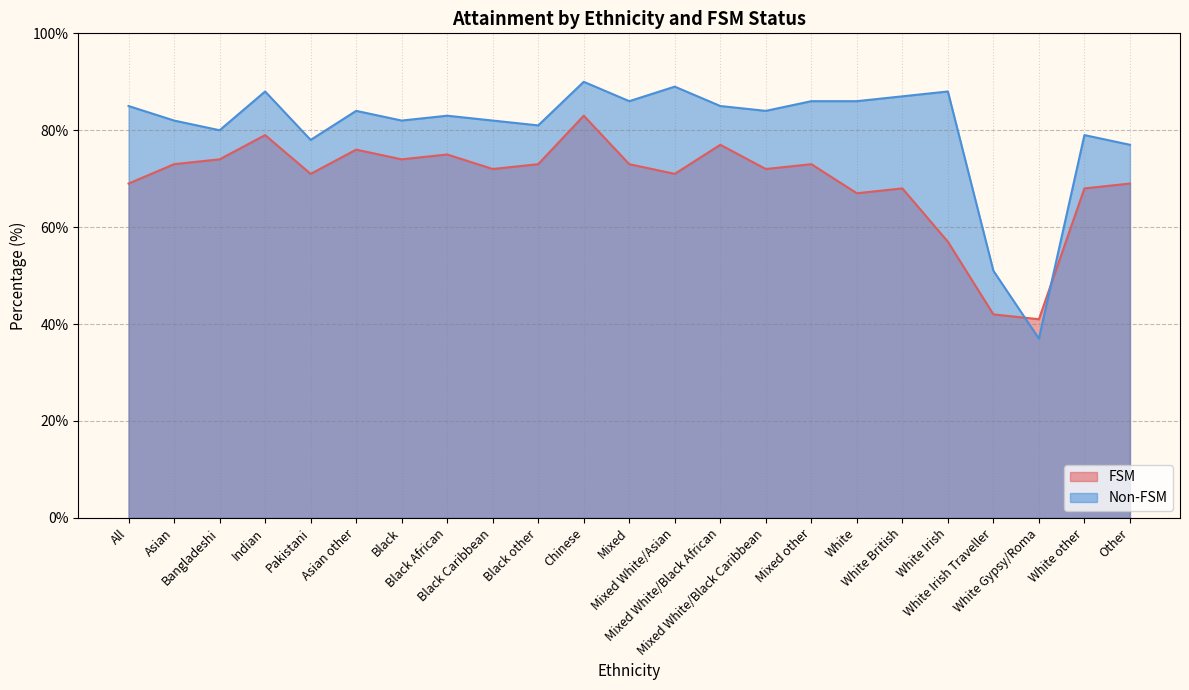

How many values in the FSM series exceed 72?

11